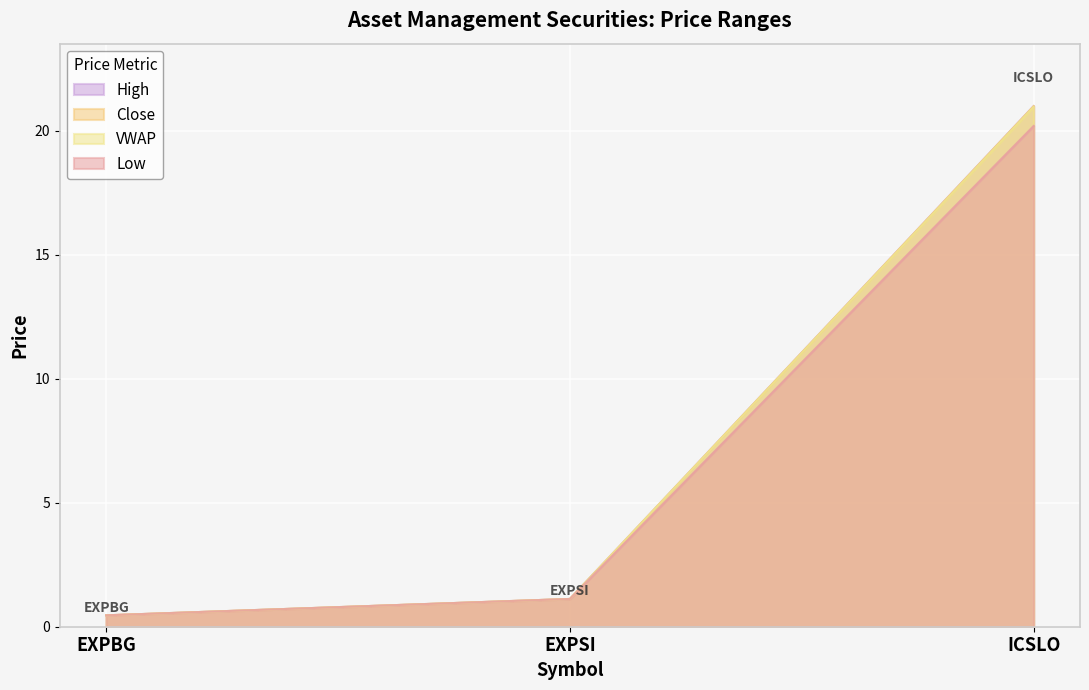

Where does the VWAP series first go above 1?

EXPSI